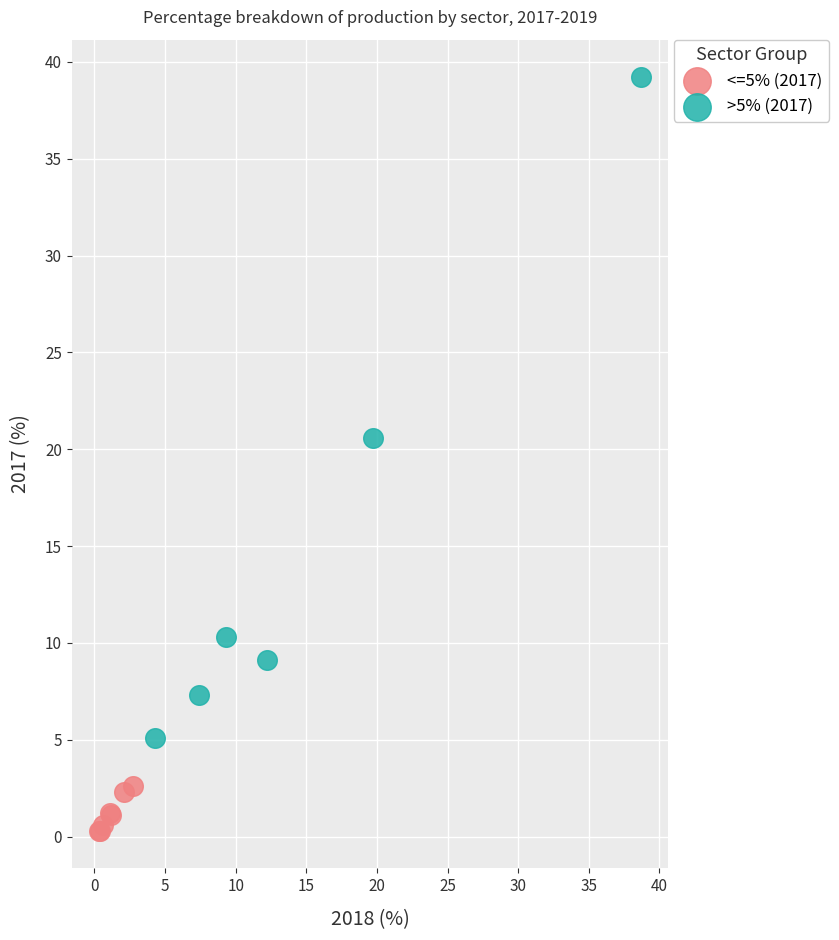

Which series contains the lowest Y value?

<=5% (2017)